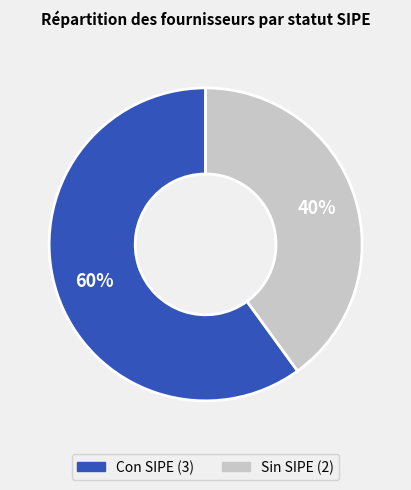

Does any single category account for the majority?

Yes